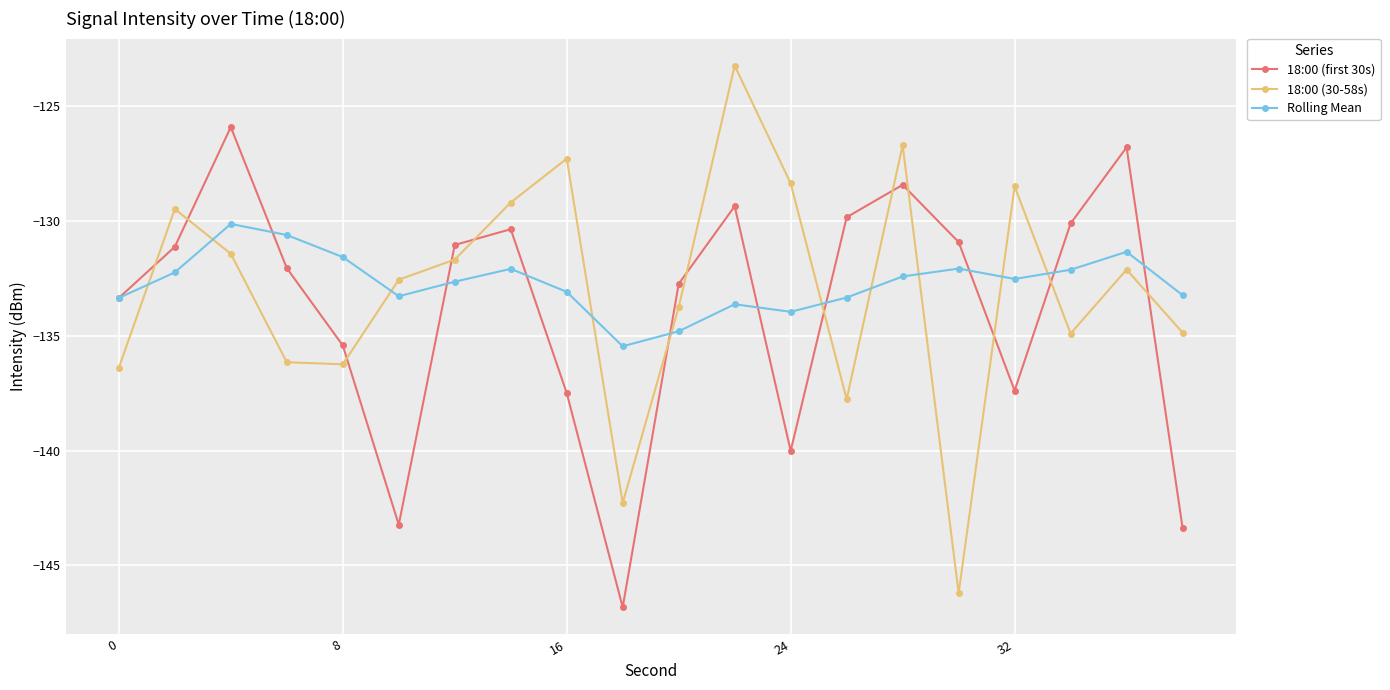

Which series has the widest spread of values?

18:00 (30-58s)